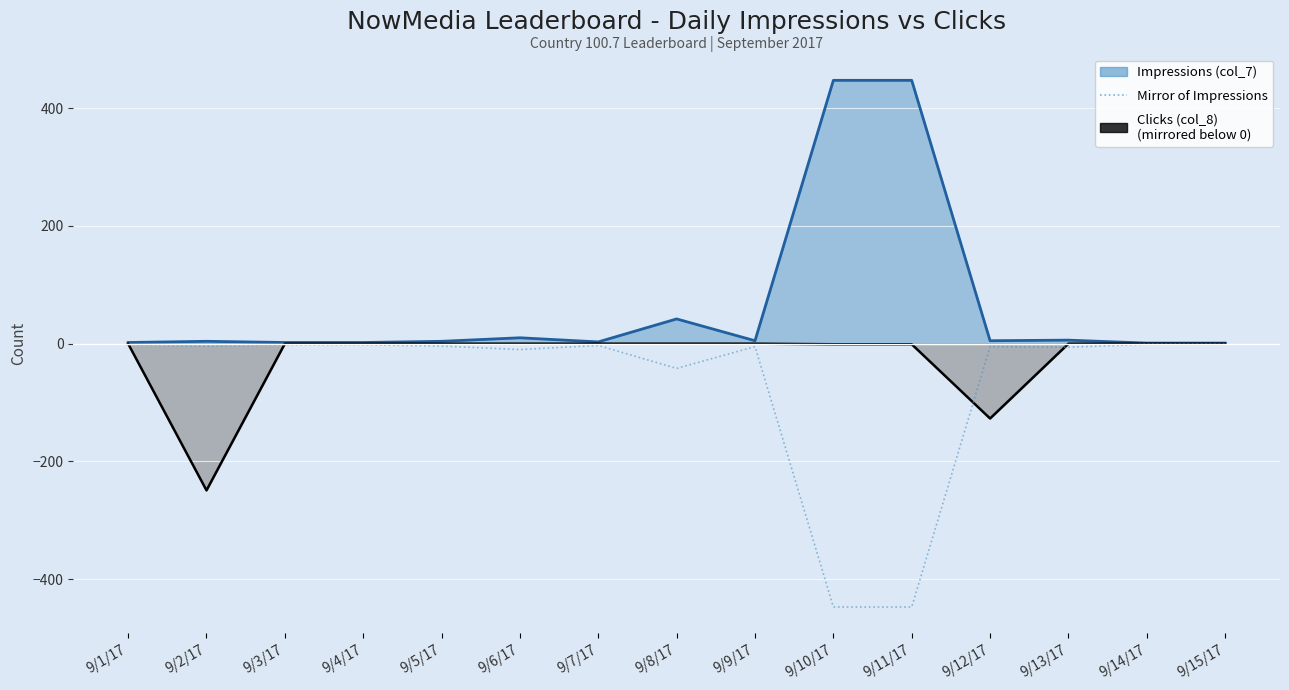

Reading left to right, what are all the values shown in this chart?

9/1/17=-2	9/2/17=-4	9/3/17=-2	9/4/17=-2	9/5/17=-4	9/6/17=-10	9/7/17=-3	9/8/17=-42	9/9/17=-5	9/10/17=-447	9/11/17=-447	9/12/17=-5	9/13/17=-6	9/14/17=-1	9/15/17=-1